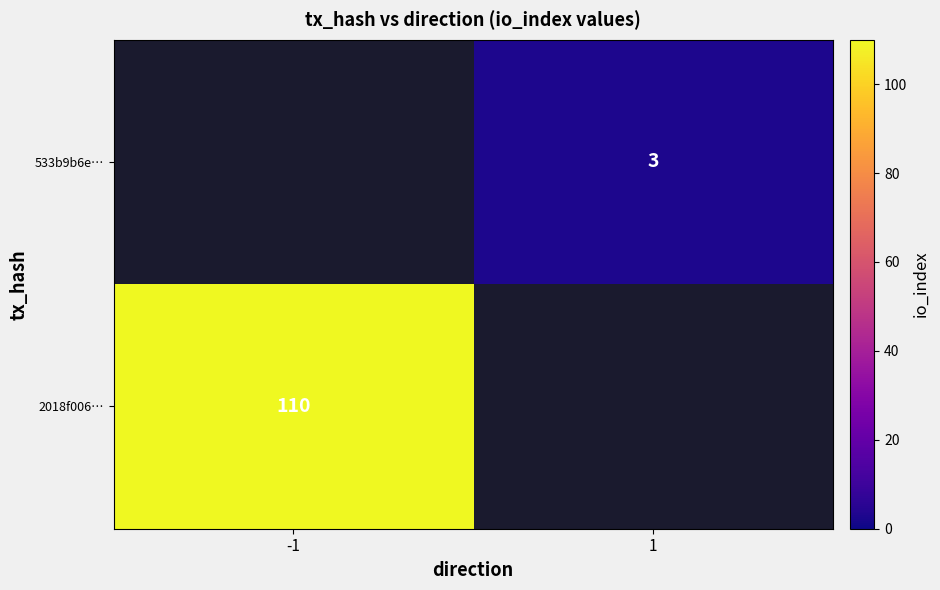

Is the value of 2018f006… at -1 greater than the value of 533b9b6e… at 1?

Yes